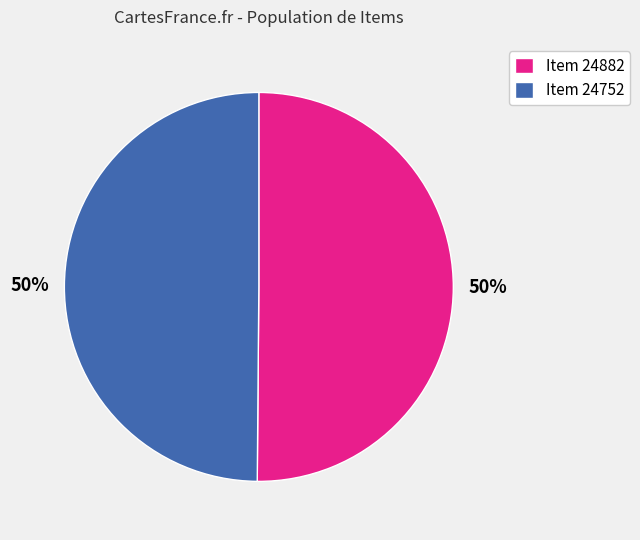

To the nearest percent, what portion does Item 24882 represent?

50%